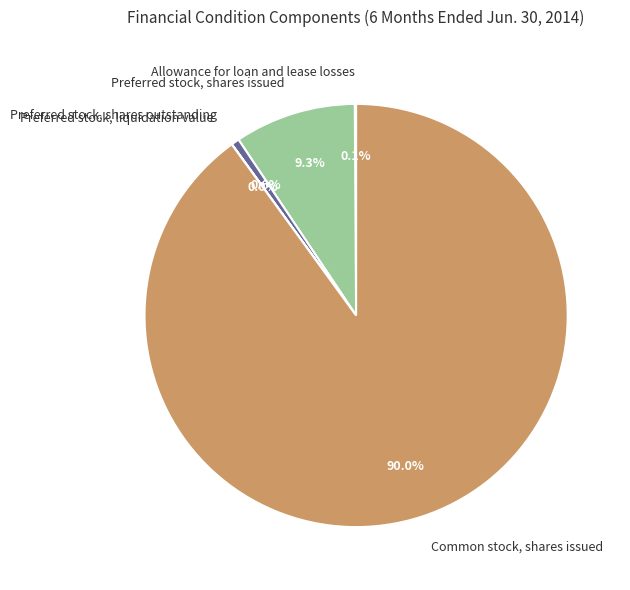

Does any single category account for the majority?

Yes